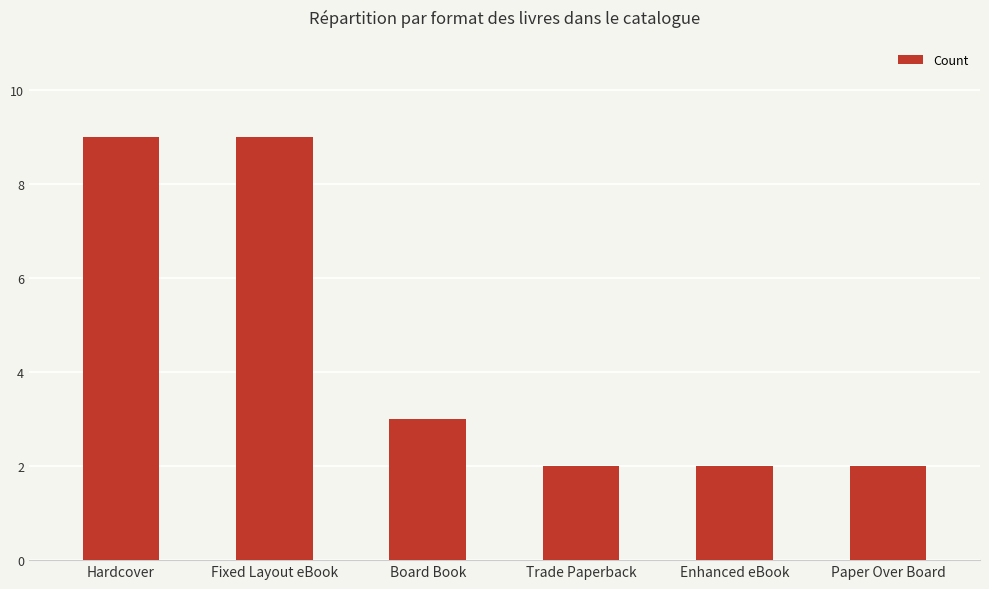

How many data points are less than 3?

3